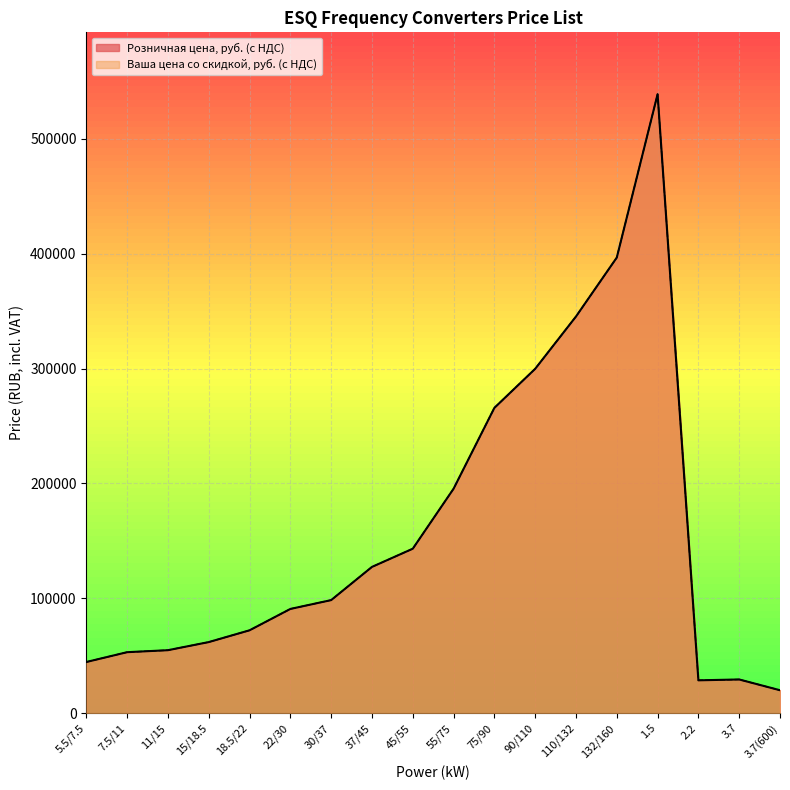

Reading left to right, extract all data points from this chart.

Розничная цена, руб. (с НДС): 44556.0	53104.8	54838.8	61900.8	72153.6	90753.6	98450.4	127348.8	143192.4	195414.0	265816.8	299826.0	345357.6	396681.6	538881.6	28604.4	29347.2	19977.6
Ваша цена со скидкой, руб. (с НДС): 44556.0	53104.8	54838.8	61900.8	72153.6	90753.6	98450.4	127348.8	143192.4	195414.0	265816.8	299826.0	345357.6	396681.6	538881.6	28604.4	29347.2	19977.6